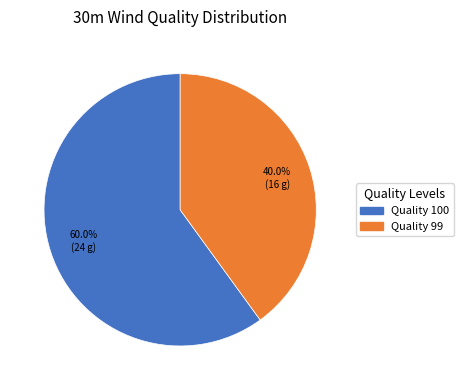

Does any single category account for the majority?

Yes